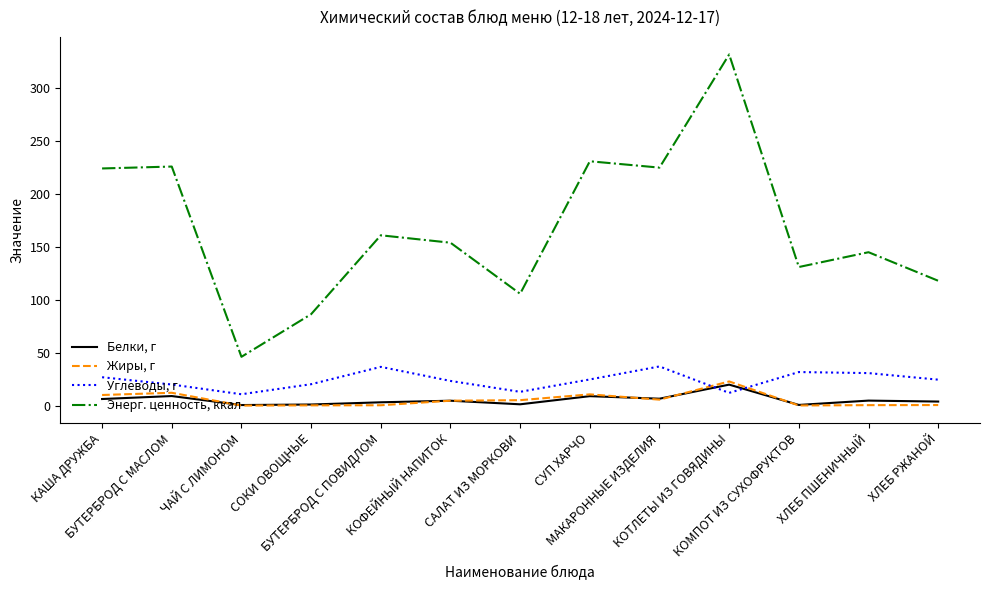

Which series has the largest total across all categories?

Энерг. ценность, ккал